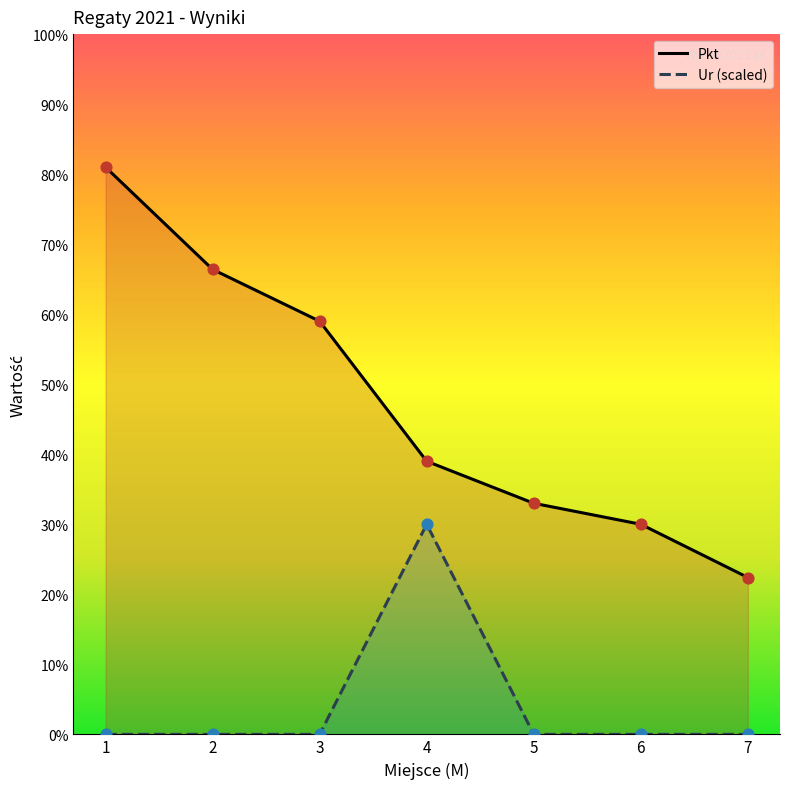

Is the value of Ur at 6 greater than the value of Pkt at 5?

No